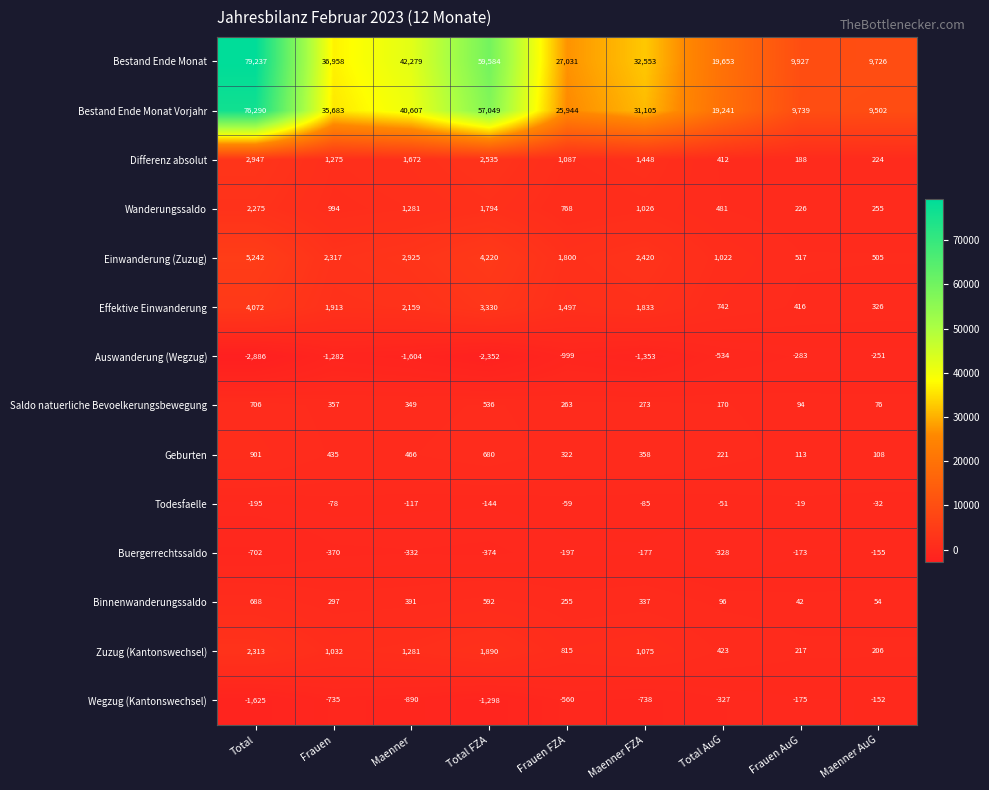

Which label corresponds to the largest value in the chart?

Total